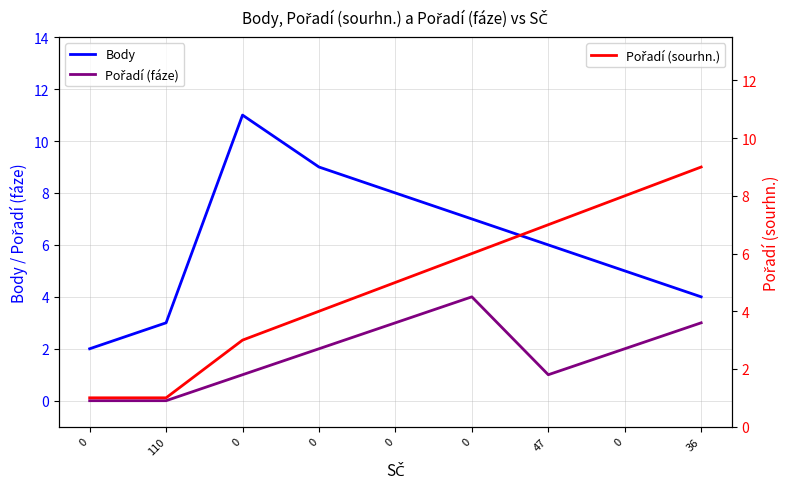

What are all the series names shown in the legend?

Body, Pořadí (fáze), Pořadí (sourhn.)